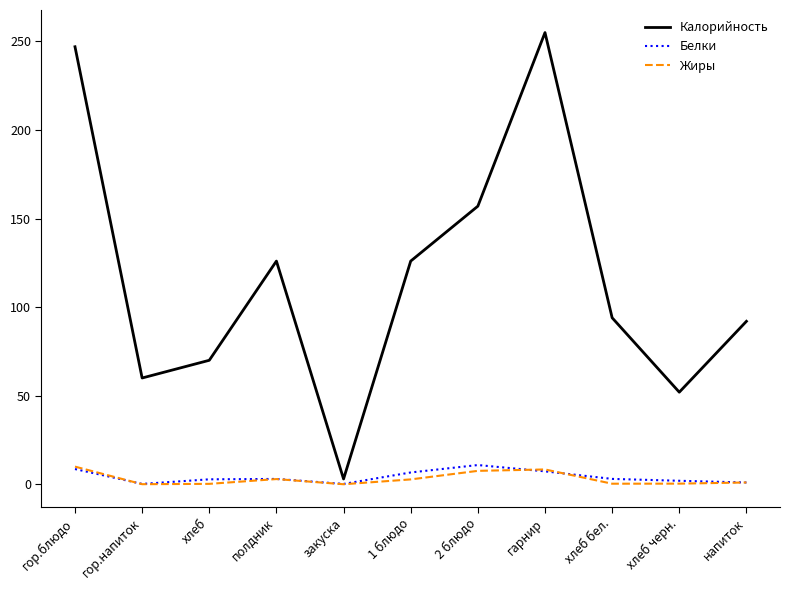

Which series has the largest total across all categories?

Калорийность